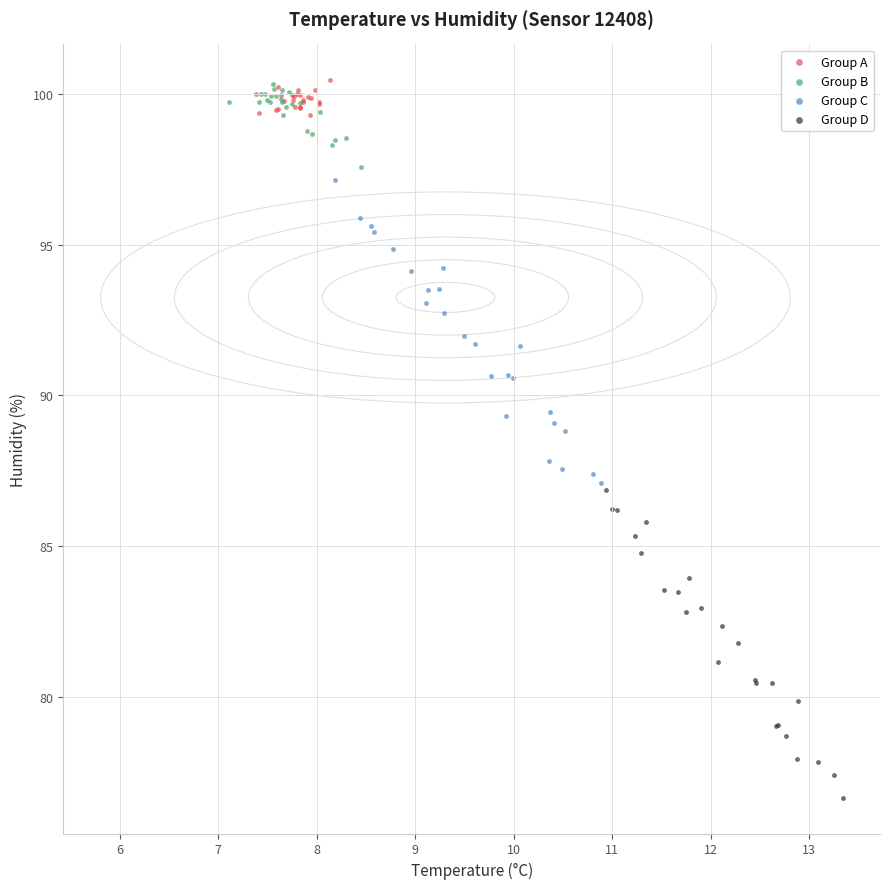

What are all the series names shown in the legend?

Group A, Group B, Group C, Group D